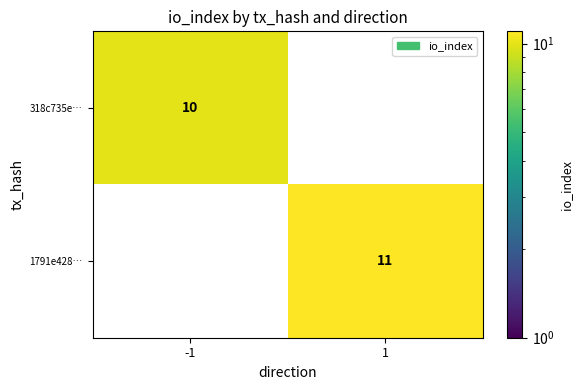

The 318c735e… series shows 18 at -1. True or false?

False